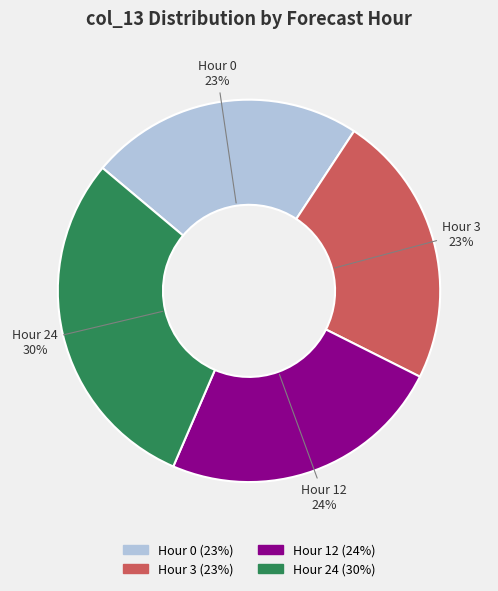

To the nearest percent, what is the average slice percentage?

25%